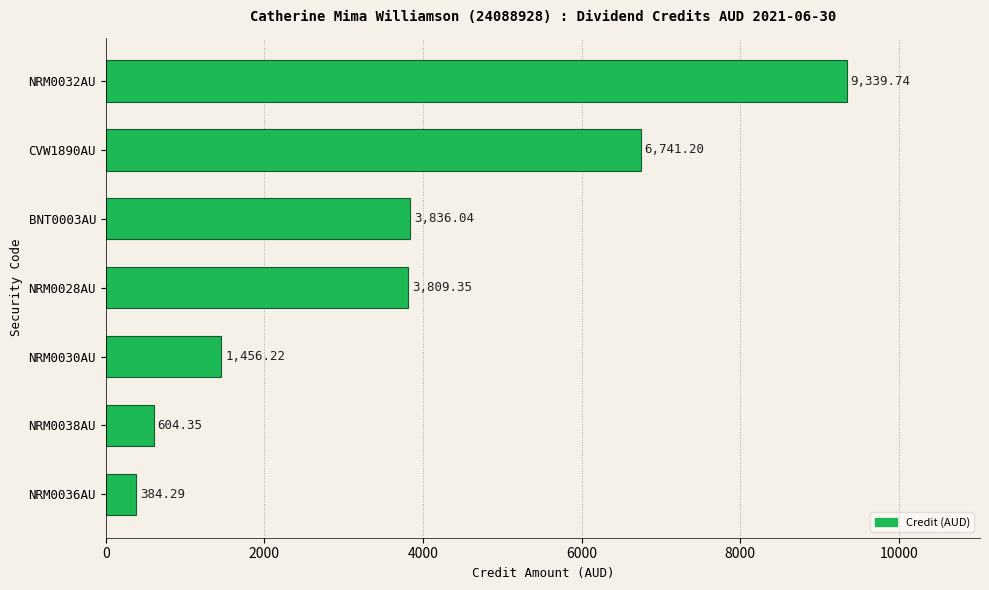

List the labels in order of value, smallest first.

NRM0036AU, NRM0038AU, NRM0030AU, NRM0028AU, BNT0003AU, CVW1890AU, NRM0032AU